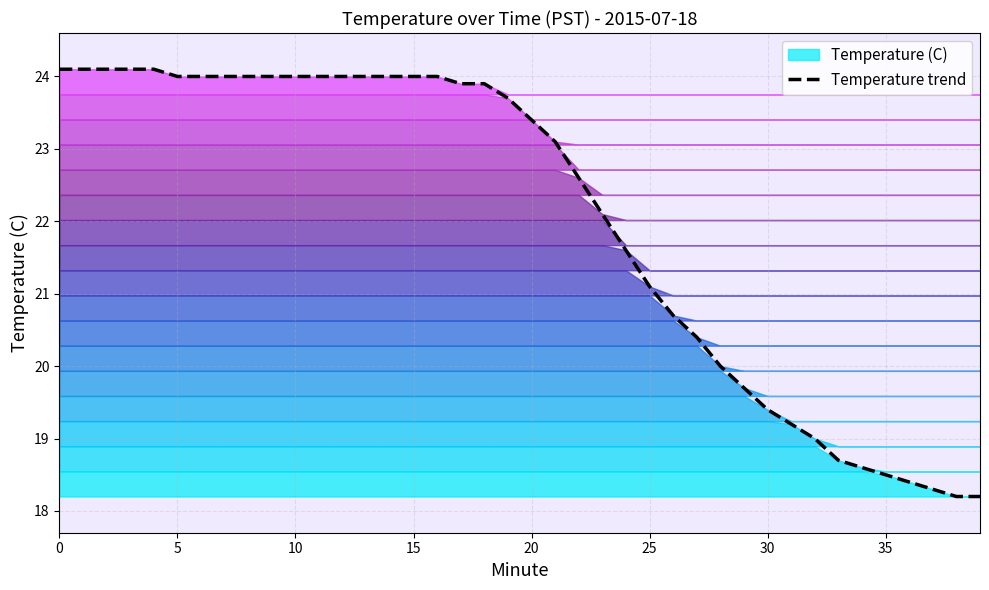

At which category does the chart reach its minimum across all series?

38